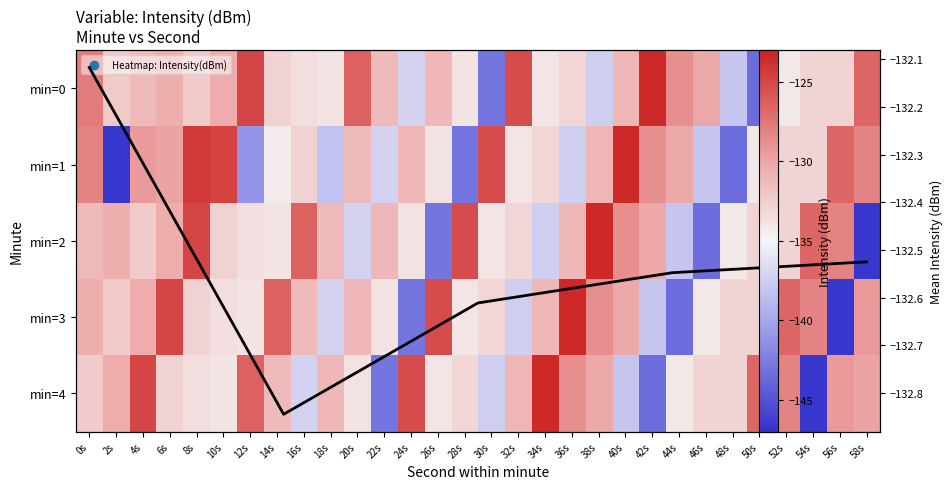

At which category is the sum across all series the highest?

8s